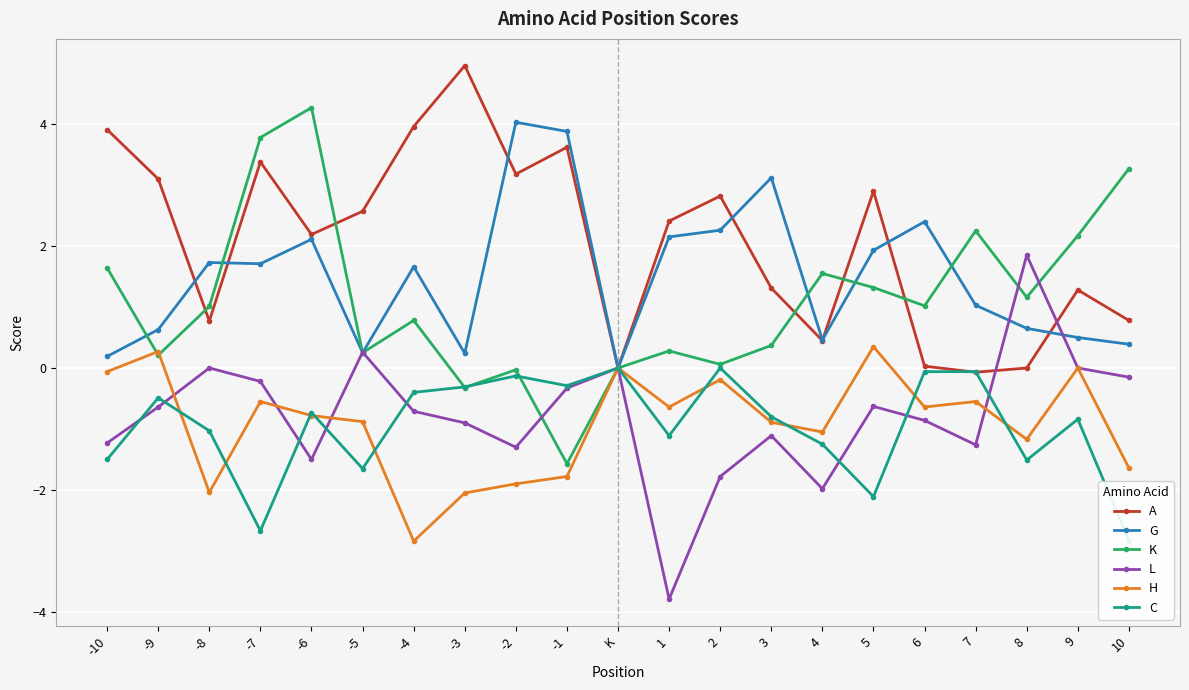

Reading left to right, list all the values displayed in this chart.

A: -10=3.9	-9=3.1	-8=0.8	-7=3.4	-6=2.2	-5=2.6	-4=4.0	-3=5.0	-2=3.2	-1=3.6	K=0.0	1=2.4	2=2.8	3=1.3	4=0.5	5=2.9	6=0.0	7=-0.1	8=0.0	9=1.3	10=0.8
G: -10=0.2	-9=0.6	-8=1.7	-7=1.7	-6=2.1	-5=0.2	-4=1.7	-3=0.2	-2=4.0	-1=3.9	K=0.0	1=2.1	2=2.3	3=3.1	4=0.5	5=1.9	6=2.4	7=1.0	8=0.7	9=0.5	10=0.4
K: -10=1.6	-9=0.2	-8=1.0	-7=3.8	-6=4.3	-5=0.2	-4=0.8	-3=-0.3	-2=-0.0	-1=-1.6	K=0.0	1=0.3	2=0.1	3=0.4	4=1.6	5=1.3	6=1.0	7=2.2	8=1.2	9=2.2	10=3.3
L: -10=-1.2	-9=-0.6	-8=0.0	-7=-0.2	-6=-1.5	-5=0.3	-4=-0.7	-3=-0.9	-2=-1.3	-1=-0.3	K=0.0	1=-3.8	2=-1.8	3=-1.1	4=-2.0	5=-0.6	6=-0.9	7=-1.3	8=1.9	9=0.0	10=-0.1
H: -10=-0.1	-9=0.3	-8=-2.0	-7=-0.6	-6=-0.8	-5=-0.9	-4=-2.8	-3=-2.0	-2=-1.9	-1=-1.8	K=0.0	1=-0.6	2=-0.2	3=-0.9	4=-1.1	5=0.3	6=-0.6	7=-0.6	8=-1.2	9=0.0	10=-1.6
C: -10=-1.5	-9=-0.5	-8=-1.0	-7=-2.7	-6=-0.7	-5=-1.6	-4=-0.4	-3=-0.3	-2=-0.1	-1=-0.3	K=0.0	1=-1.1	2=0.0	3=-0.8	4=-1.2	5=-2.1	6=-0.1	7=-0.1	8=-1.5	9=-0.8	10=-2.8